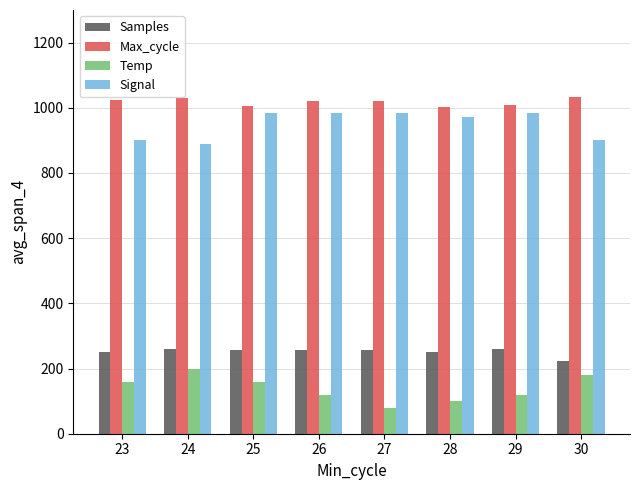

Does the chart contain any negative values?

No